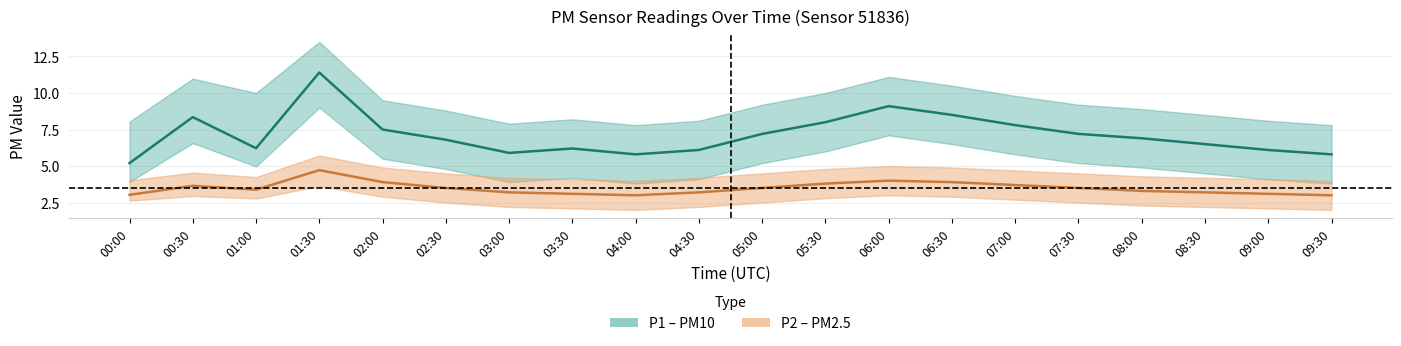

True or false: P2 center and P1 center intersect in this chart.

False